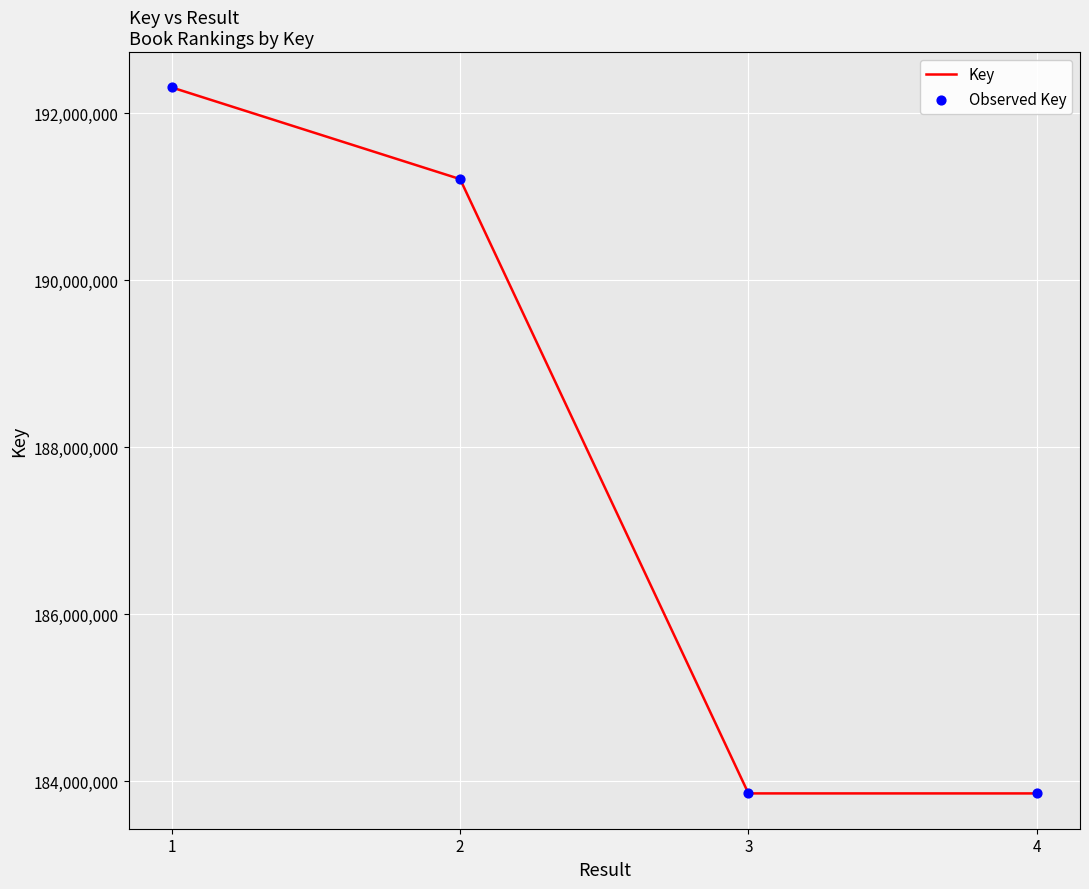

What is the minimum value shown in the chart?

183852303